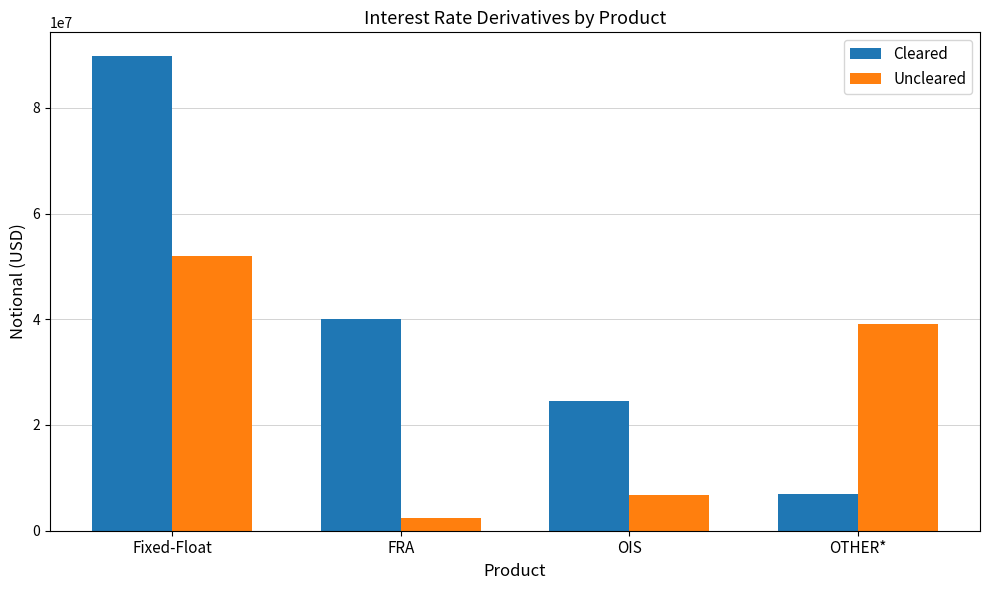

What position from the right is FRA?

3